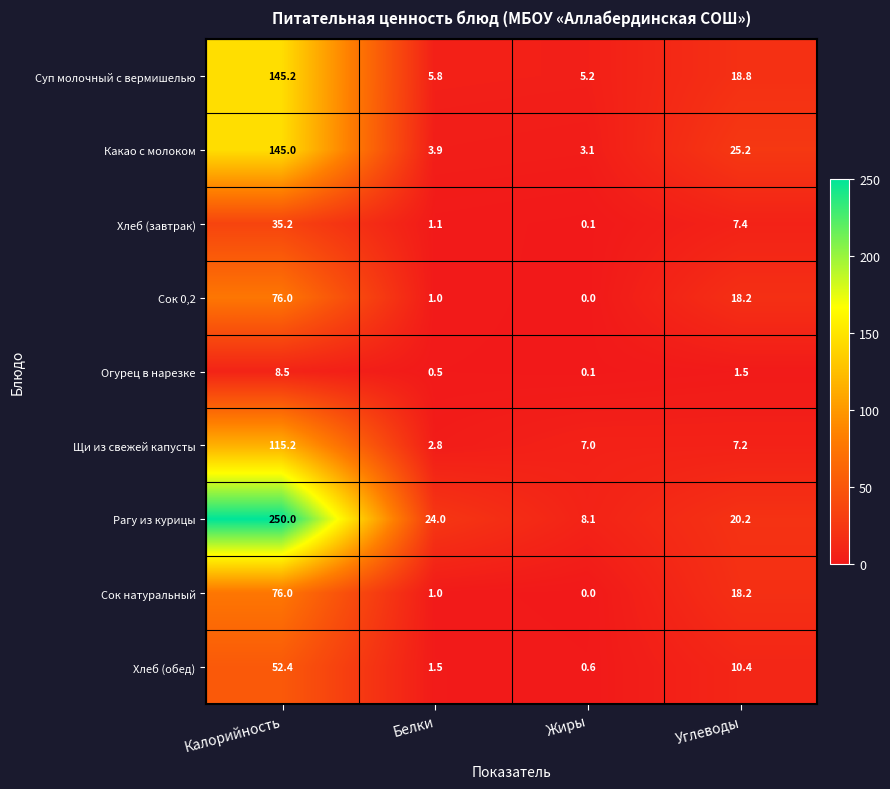

What is the spread (max minus min) of values at Жиры?

8.1